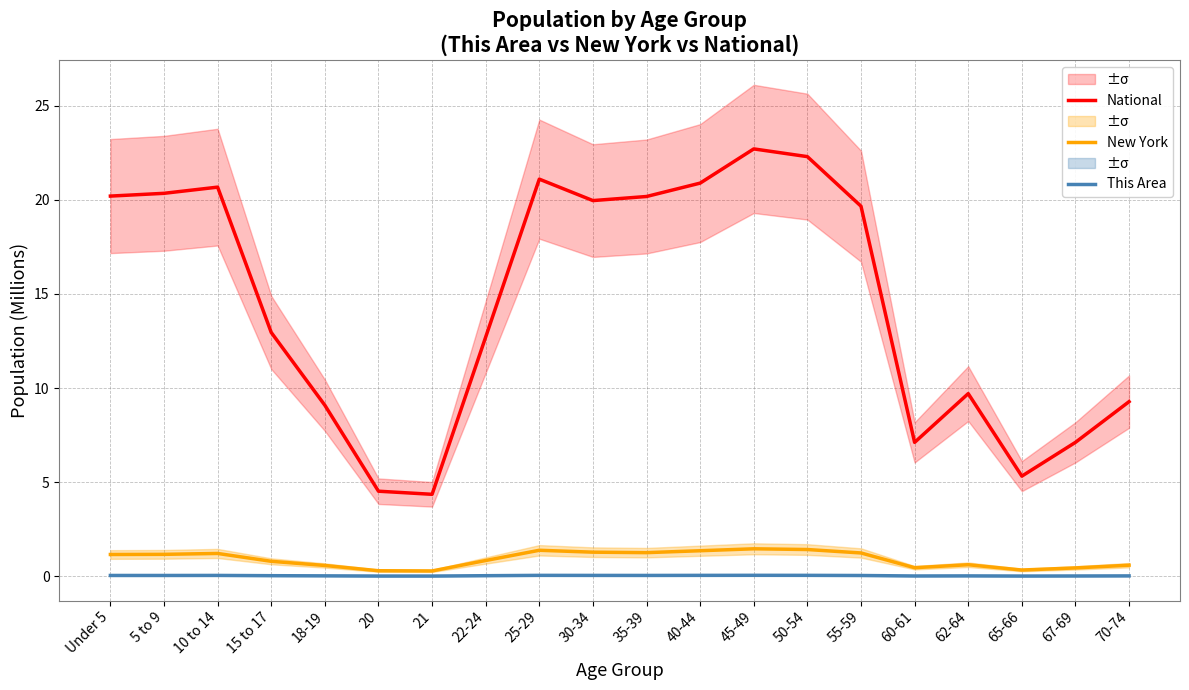

Reading left to right, list all the values displayed in this chart.

National: Under 5=20.2	5 to 9=20.3	10 to 14=20.7	15 to 17=13.0	18-19=9.1	20=4.5	21=4.4	22-24=12.7	25-29=21.1	30-34=20.0	35-39=20.2	40-44=20.9	45-49=22.7	50-54=22.3	55-59=19.7	60-61=7.1	62-64=9.7	65-66=5.3	67-69=7.1	70-74=9.3
New York: Under 5=1.2	5 to 9=1.2	10 to 14=1.2	15 to 17=0.8	18-19=0.6	20=0.3	21=0.3	22-24=0.8	25-29=1.4	30-34=1.3	35-39=1.3	40-44=1.4	45-49=1.5	50-54=1.4	55-59=1.2	60-61=0.5	62-64=0.6	65-66=0.3	67-69=0.4	70-74=0.6
This Area: Under 5=0.0	5 to 9=0.0	10 to 14=0.0	15 to 17=0.0	18-19=0.0	20=0.0	21=0.0	22-24=0.0	25-29=0.0	30-34=0.0	35-39=0.0	40-44=0.0	45-49=0.0	50-54=0.0	55-59=0.0	60-61=0.0	62-64=0.0	65-66=0.0	67-69=0.0	70-74=0.0